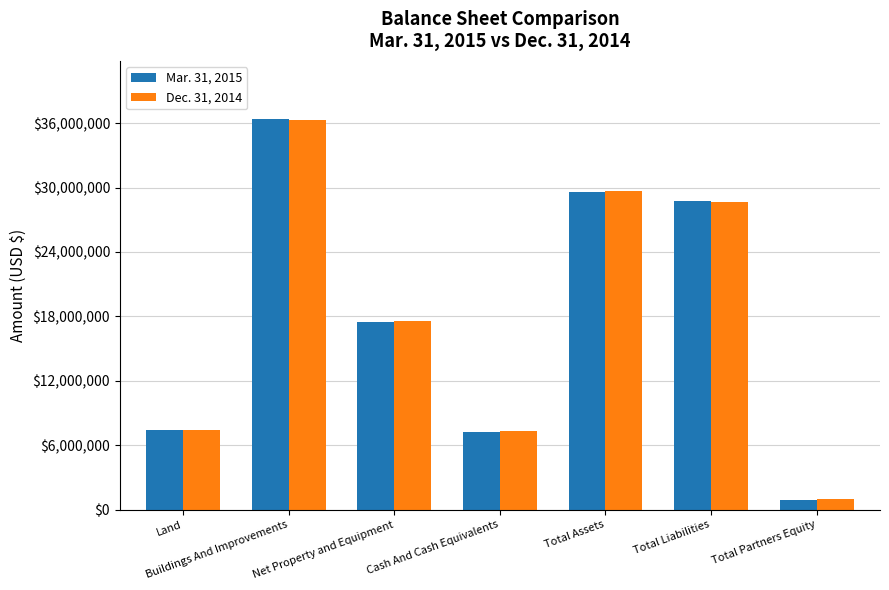

Rank the series at Total Partners Equity from lowest to highest value.

Mar. 31, 2015, Dec. 31, 2014